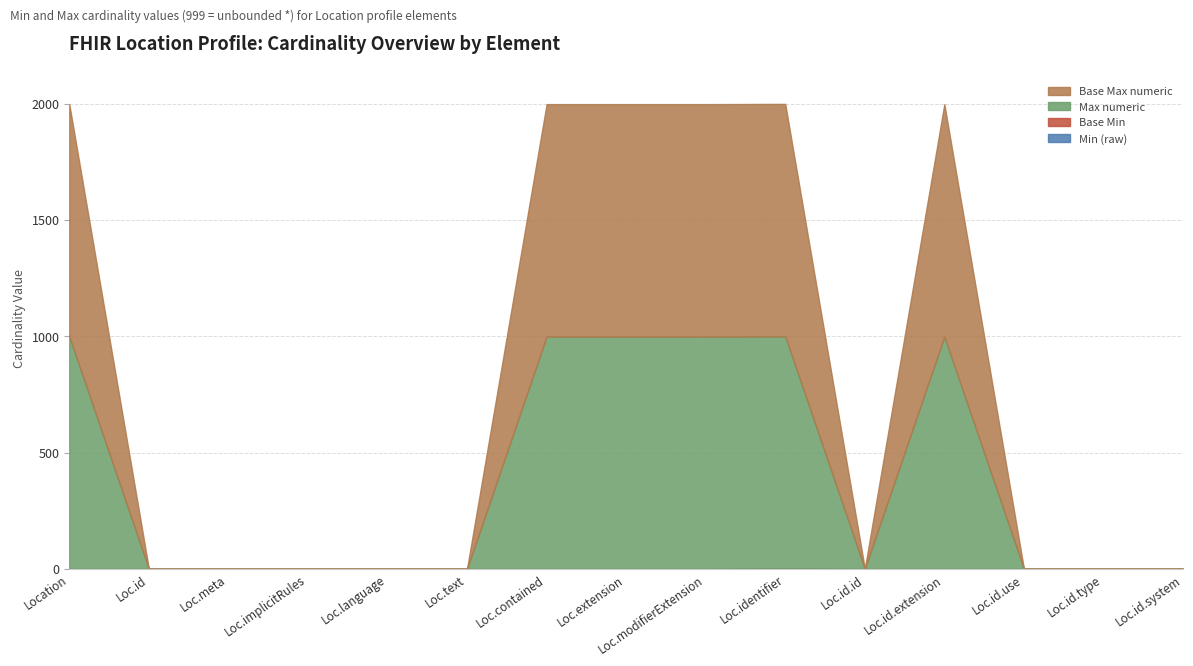

Does the chart have visible grid lines?

Yes